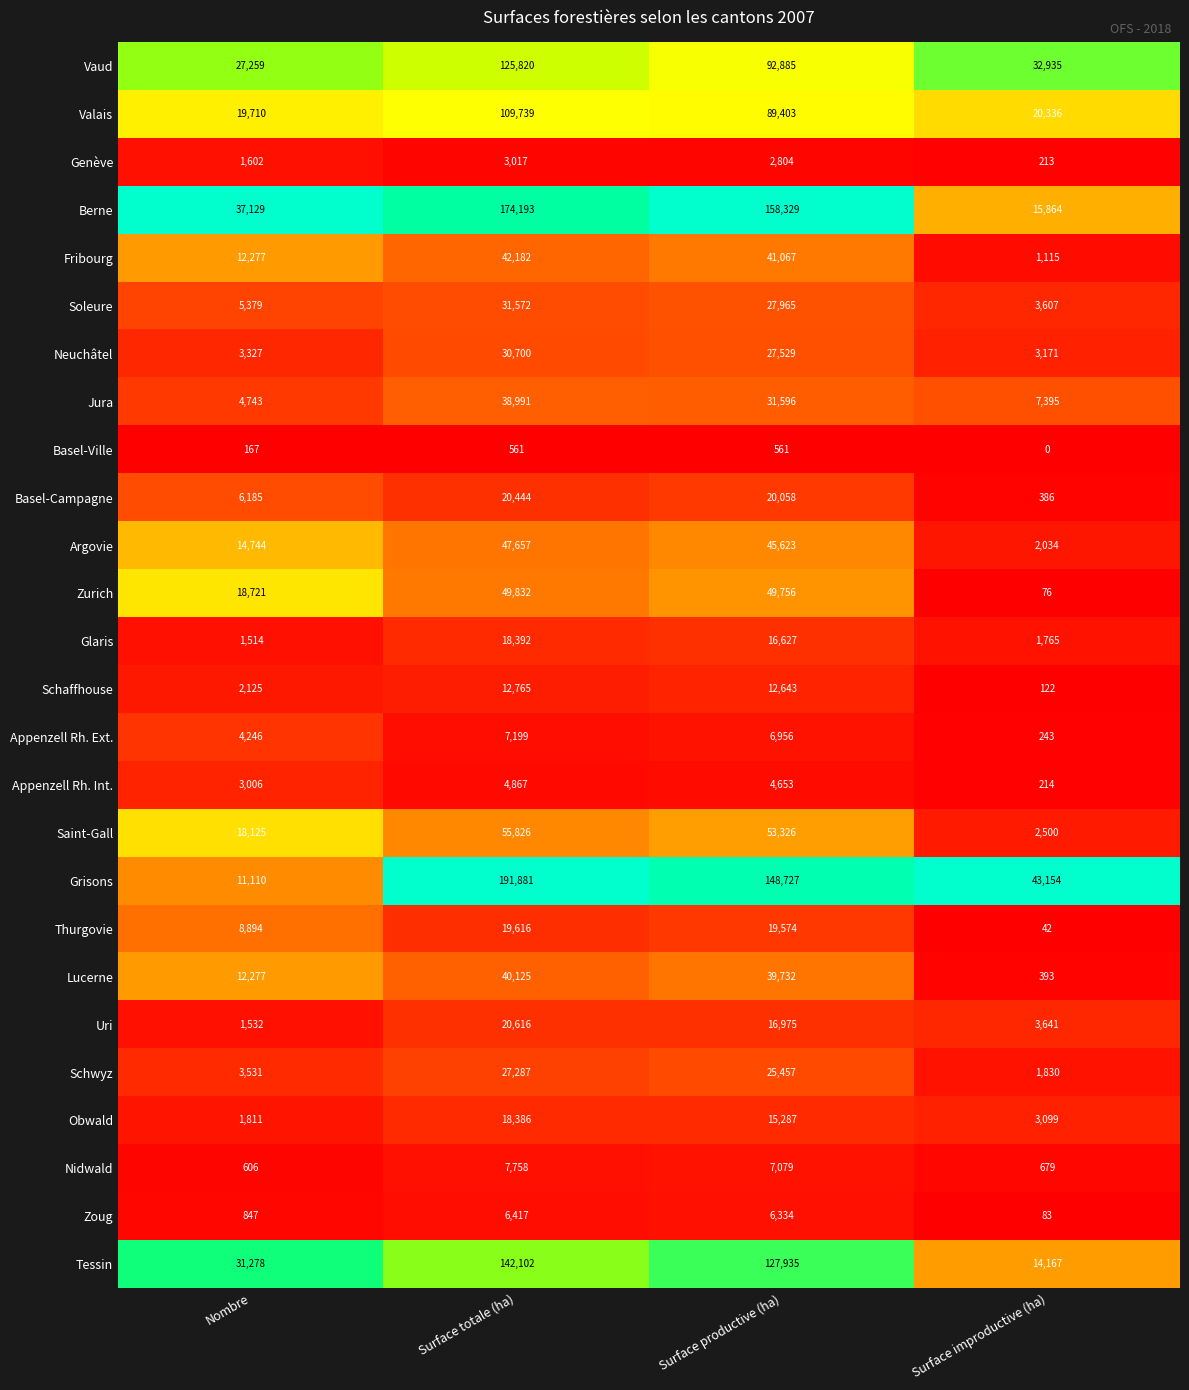

What is the spread (max minus min) of values at Surface productive (ha)?

157768